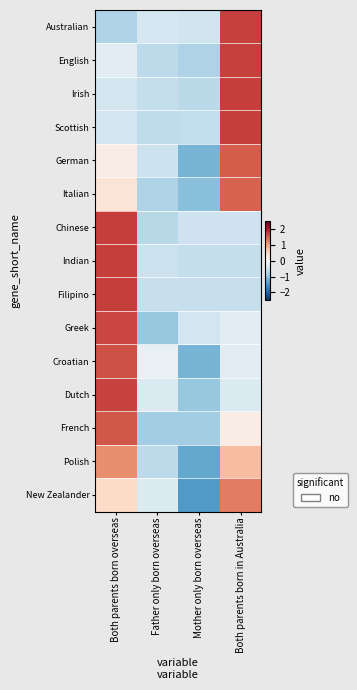

Reading left to right, transcribe all the data shown in this chart.

Australian: Both parents born overseas=-0.8	Father only born overseas=-0.4	Mother only born overseas=-0.5	Both parents born in Australia=1.7
English: Both parents born overseas=-0.3	Father only born overseas=-0.7	Mother only born overseas=-0.8	Both parents born in Australia=1.7
Irish: Both parents born overseas=-0.5	Father only born overseas=-0.6	Mother only born overseas=-0.7	Both parents born in Australia=1.7
Scottish: Both parents born overseas=-0.5	Father only born overseas=-0.6	Mother only born overseas=-0.6	Both parents born in Australia=1.7
German: Both parents born overseas=0.2	Father only born overseas=-0.5	Mother only born overseas=-1.2	Both parents born in Australia=1.5
Italian: Both parents born overseas=0.4	Father only born overseas=-0.8	Mother only born overseas=-1.1	Both parents born in Australia=1.5
Chinese: Both parents born overseas=1.7	Father only born overseas=-0.7	Mother only born overseas=-0.5	Both parents born in Australia=-0.5
Indian: Both parents born overseas=1.7	Father only born overseas=-0.5	Mother only born overseas=-0.6	Both parents born in Australia=-0.6
Filipino: Both parents born overseas=1.7	Father only born overseas=-0.6	Mother only born overseas=-0.6	Both parents born in Australia=-0.6
Greek: Both parents born overseas=1.7	Father only born overseas=-0.9	Mother only born overseas=-0.5	Both parents born in Australia=-0.3
Croatian: Both parents born overseas=1.6	Father only born overseas=-0.2	Mother only born overseas=-1.2	Both parents born in Australia=-0.3
Dutch: Both parents born overseas=1.7	Father only born overseas=-0.4	Mother only born overseas=-1.0	Both parents born in Australia=-0.4
French: Both parents born overseas=1.6	Father only born overseas=-0.9	Mother only born overseas=-0.9	Both parents born in Australia=0.2
Polish: Both parents born overseas=1.2	Father only born overseas=-0.7	Mother only born overseas=-1.3	Both parents born in Australia=0.8
New Zealander: Both parents born overseas=0.5	Father only born overseas=-0.3	Mother only born overseas=-1.4	Both parents born in Australia=1.3